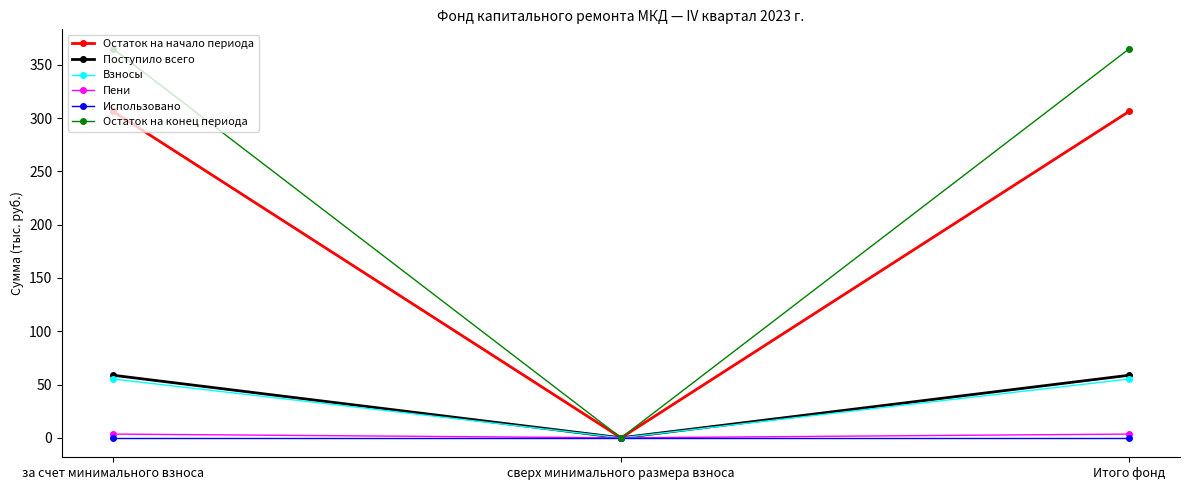

What is the maximum value for Взносы?

55.2